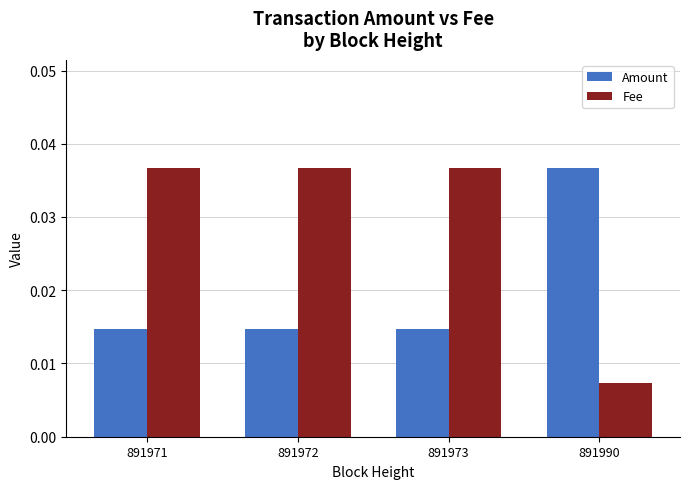

Is the value of Amount at 891973 greater than the value of Fee at 891973?

No